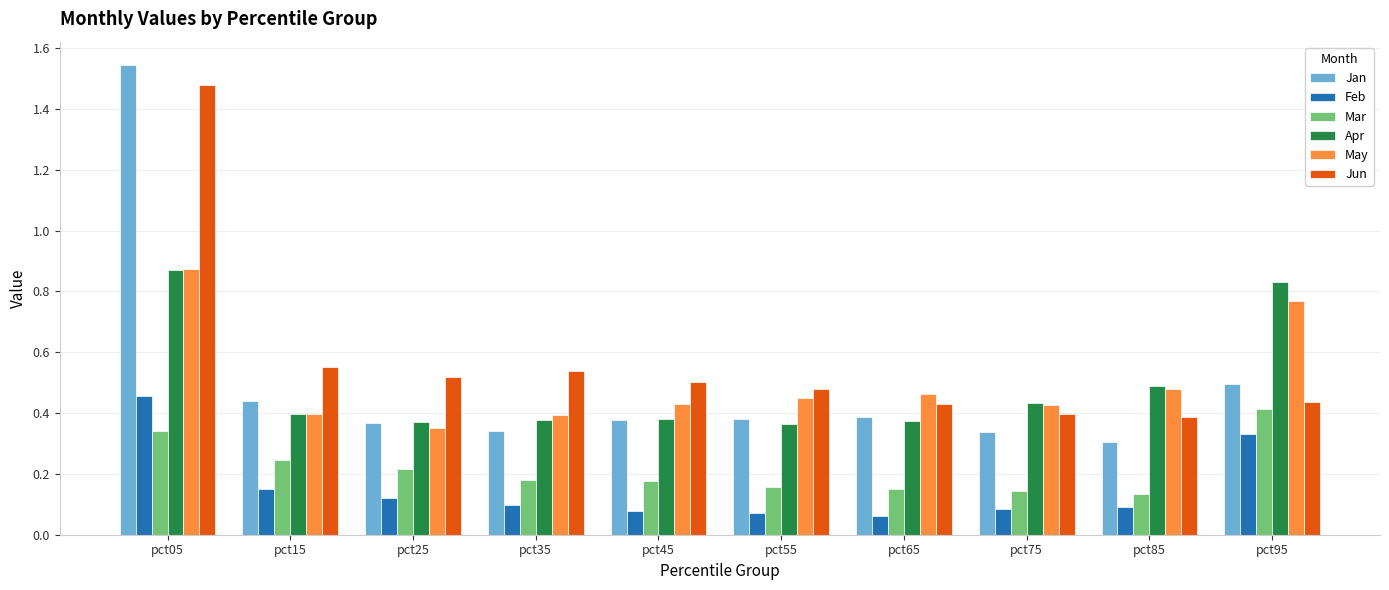

How many Jun values are between 0 and 1?

9